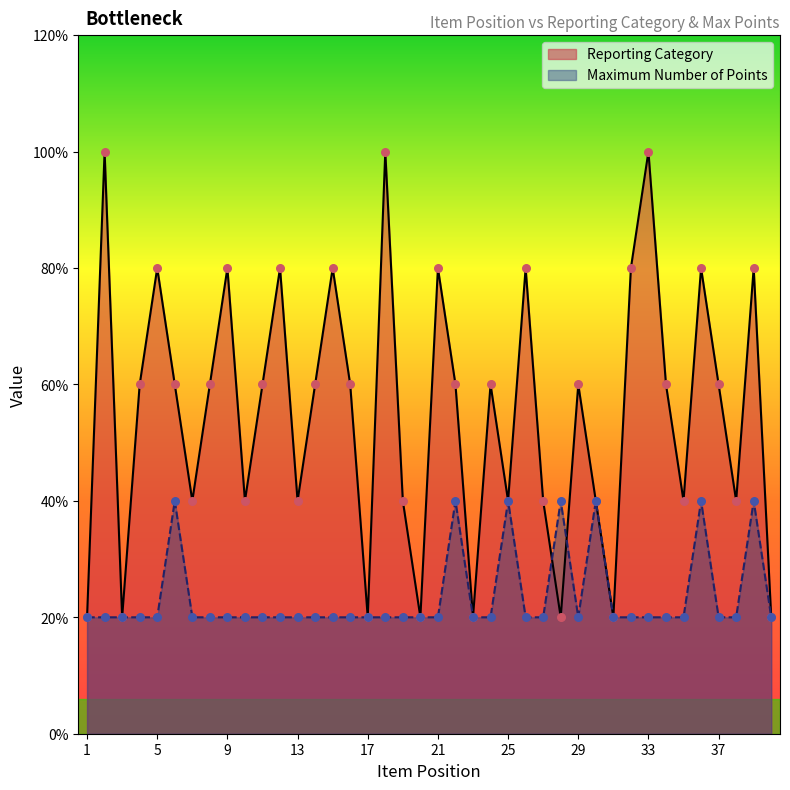

At which category is the sum across all series the highest?

2